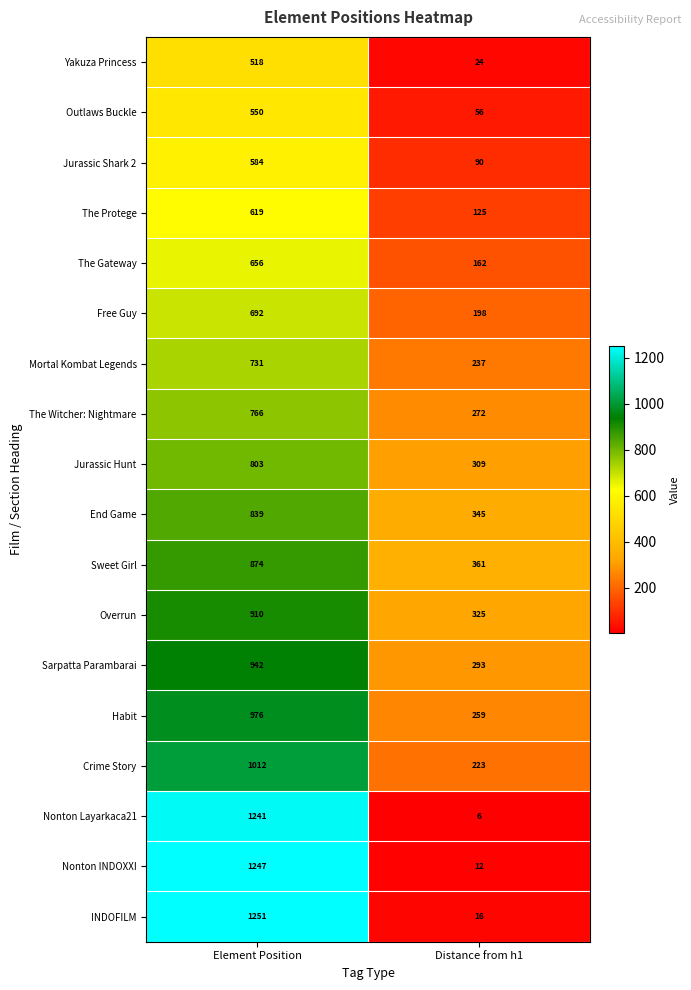

The value of INDOFILM at Distance from h1 is 22. True or false?

False